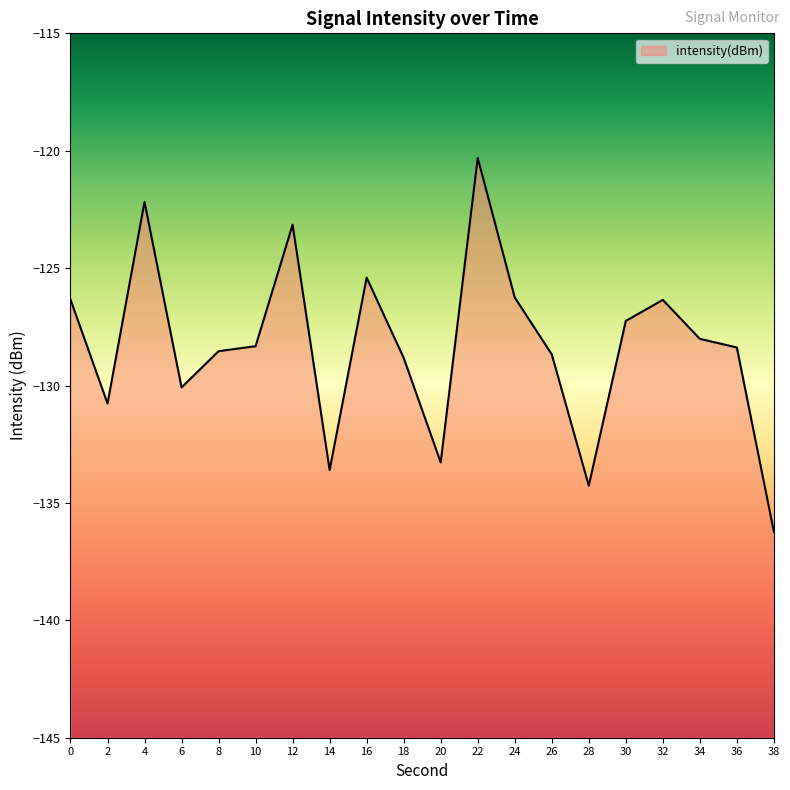

What is the sum of the values at 10 and 16?

-253.7